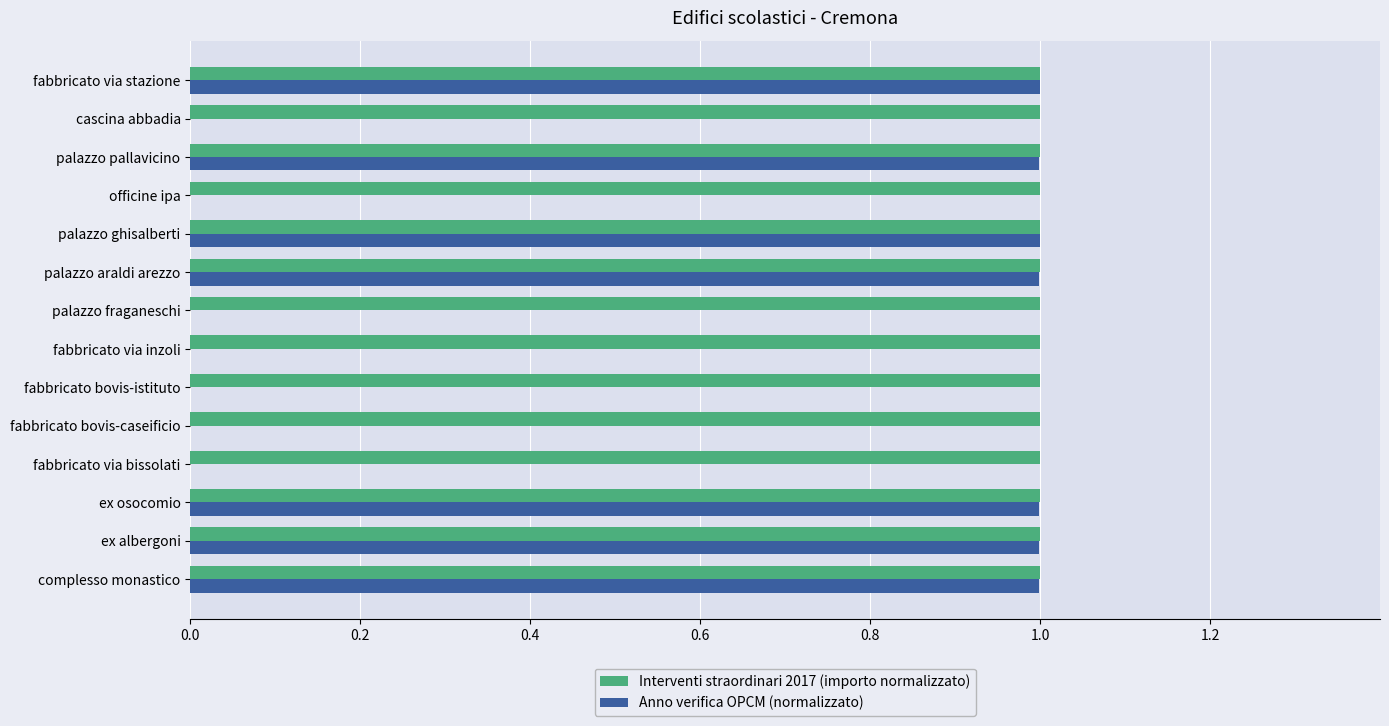

What is the sum of all Anno verifica OPCM (normalizzato) values?

7.0